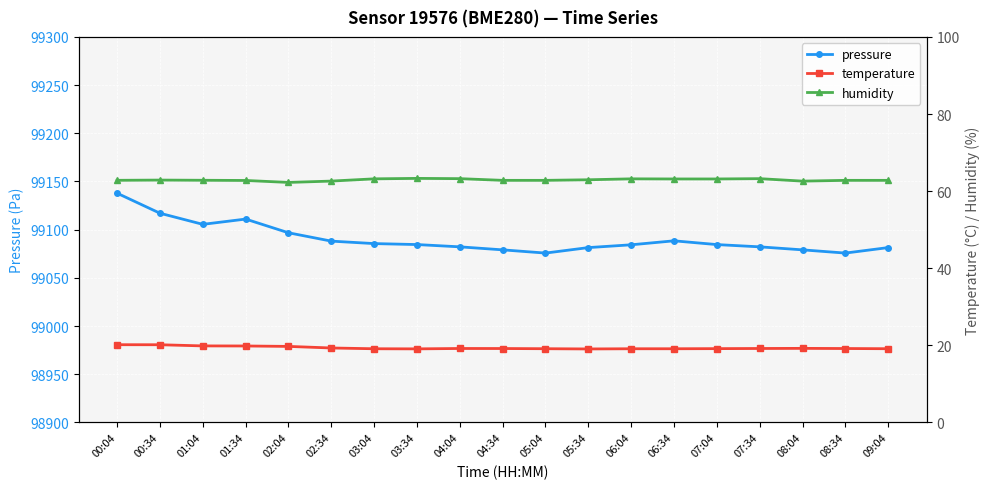

Where is the first local maximum for humidity?

00:34